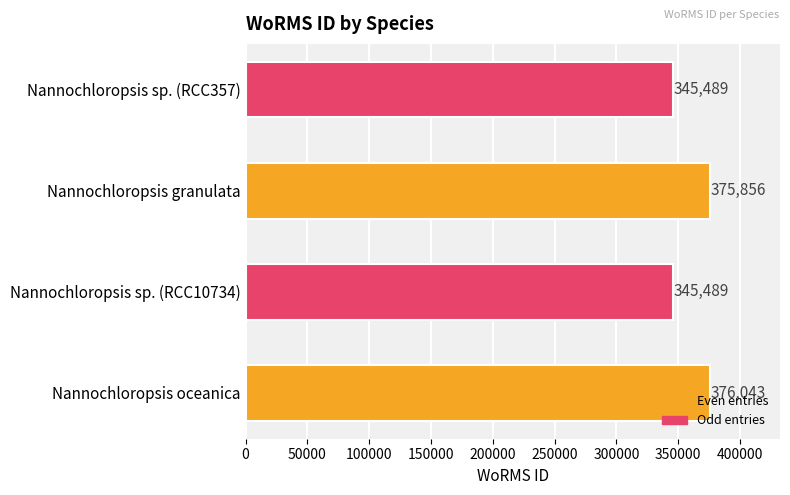

At which label is the value closest to 360766?

Nannochloropsis granulata